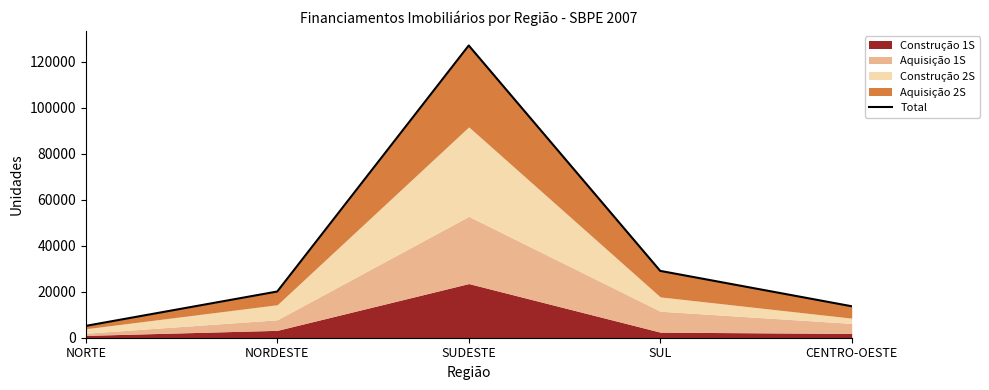

What is the sum of all values?

195086